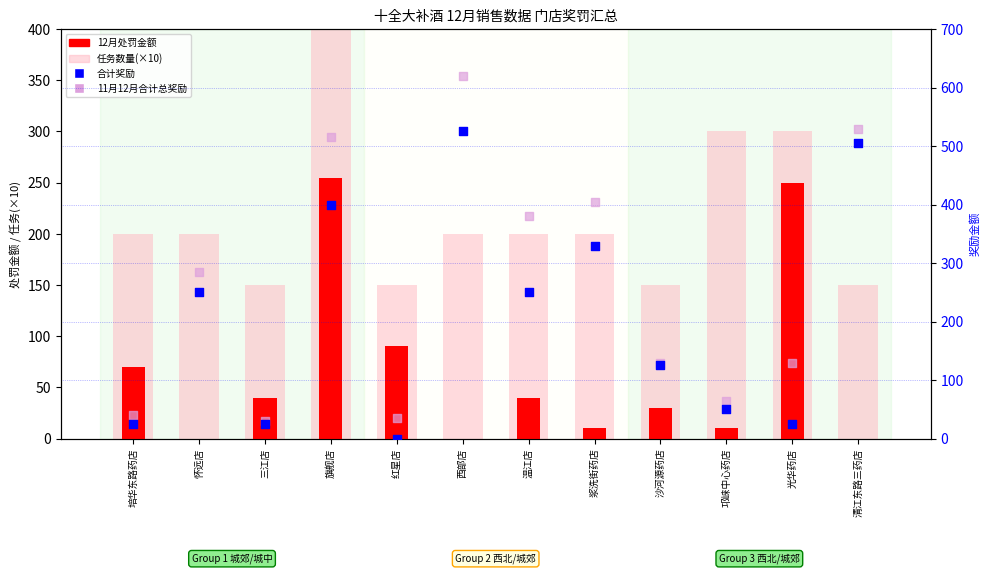

Which series has the largest Y range (max minus min)?

11月12月合计总奖励